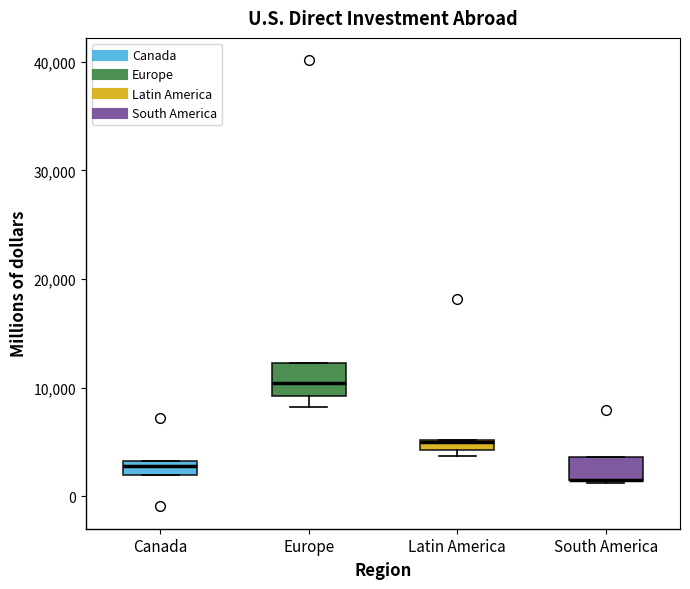

Where is the upper edge of the box for Canada on the y-axis? The values are not printed on the chart, so give them approximately, as read against the axis.

3000